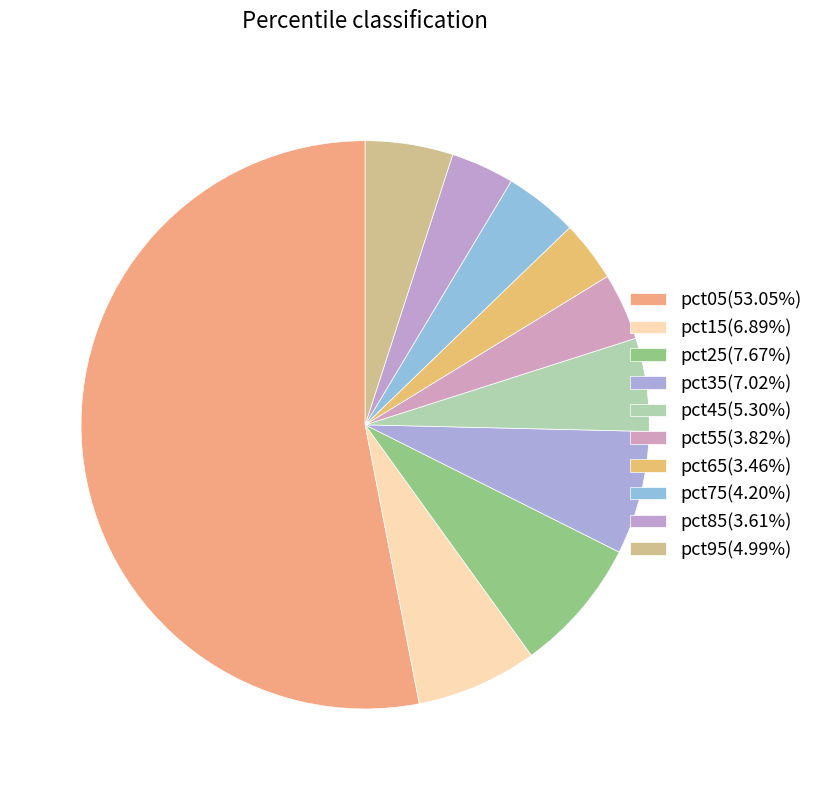

Is the sum of pct15 and pct45 greater than half?

No